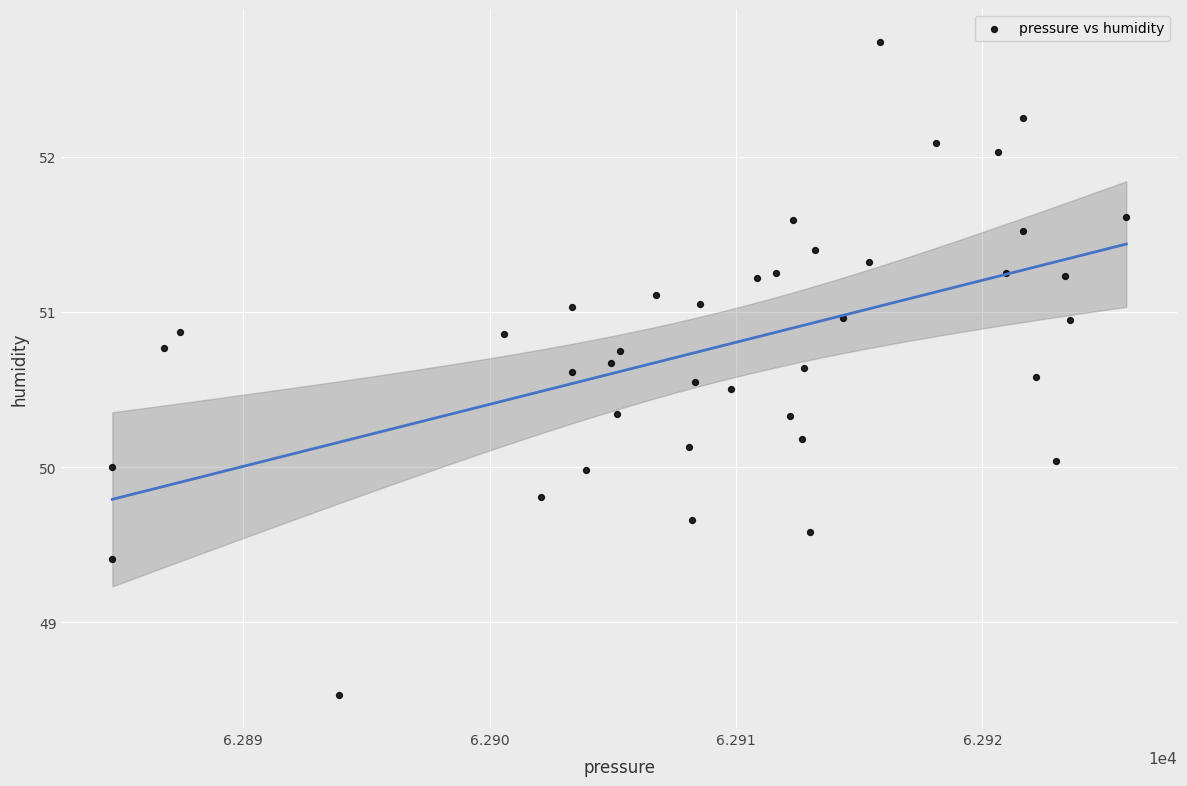

What is the range of Y values (max minus min)?

4.2